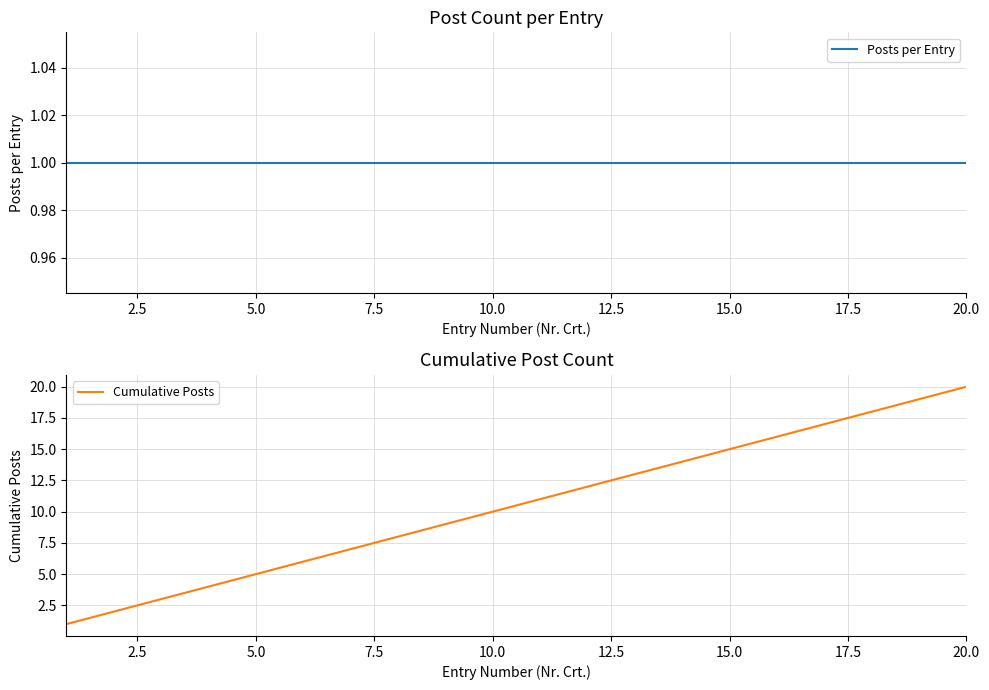

Is it true that Cumulative Posts equals 9 at 20.0?

False